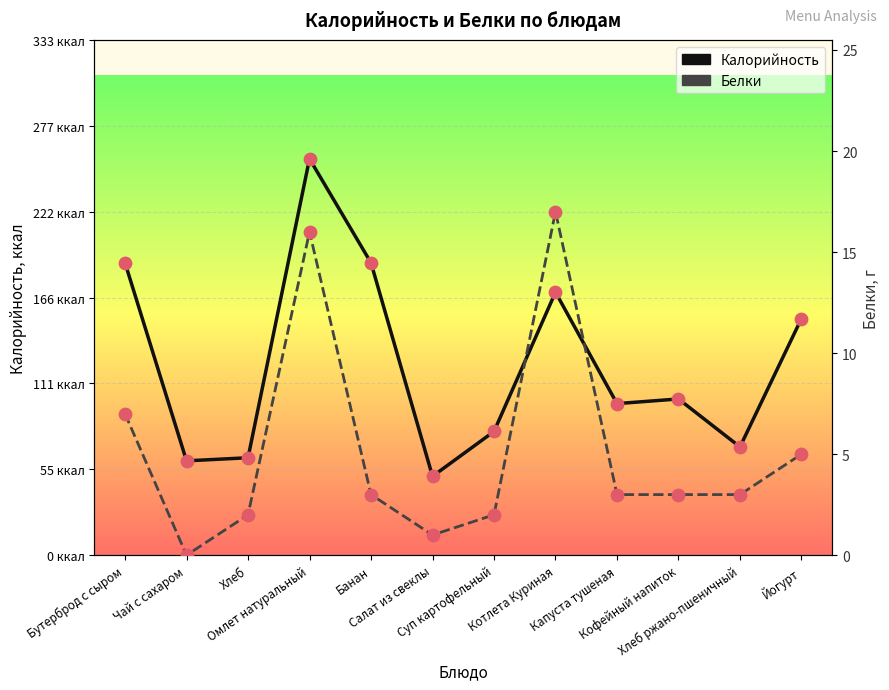

Is the value of Белки at Омлет натуральный greater than the value of Калорийность at Капуста тушеная?

No